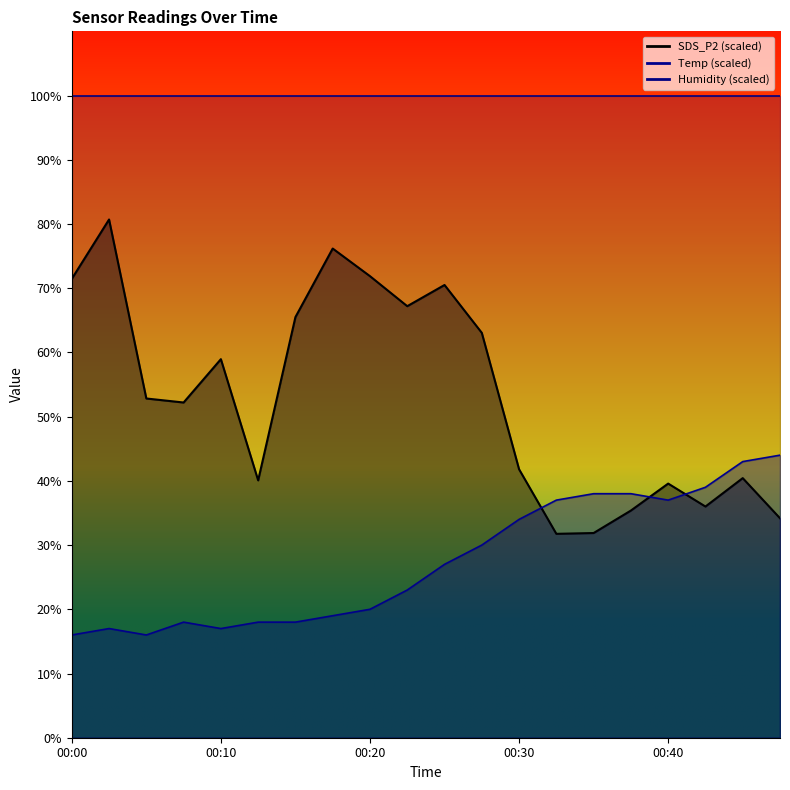

True or false: SDS_P2 and Temp cross at least once.

True